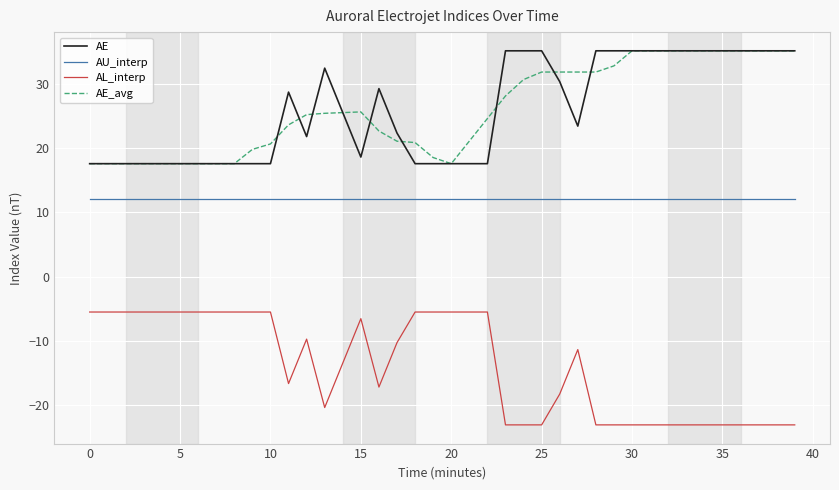

True or false: AU_interp and AE_avg cross at least once.

False